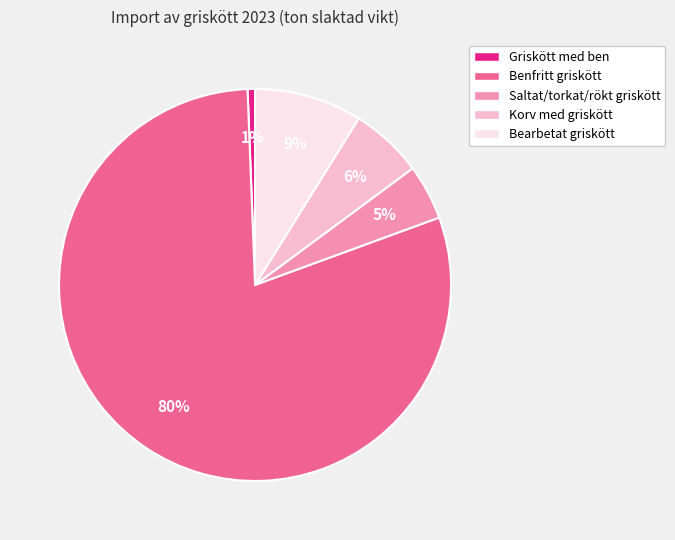

Is the sum of Korv med griskött and Saltat/torkat/rökt griskött greater than half?

No